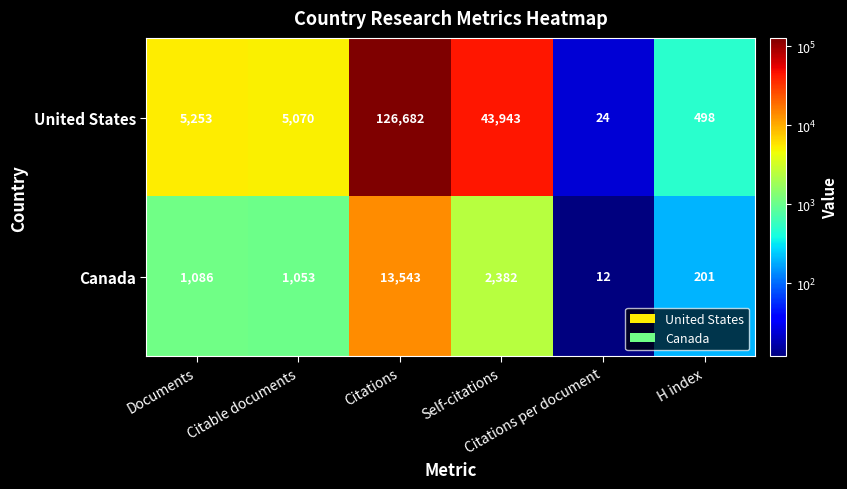

How many data points in Canada are less than 1086?

3